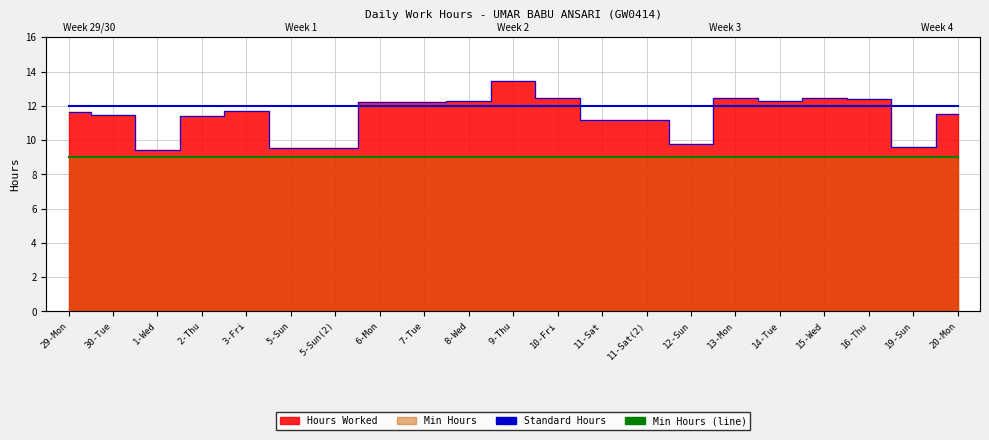

Rank the categories by Standard Hours value from highest to lowest.

29-Mon, 30-Tue, 1-Wed, 2-Thu, 3-Fri, 5-Sun, 5-Sun(2), 6-Mon, 7-Tue, 8-Wed, 9-Thu, 10-Fri, 11-Sat, 11-Sat(2), 12-Sun, 13-Mon, 14-Tue, 15-Wed, 16-Thu, 19-Sun, 20-Mon